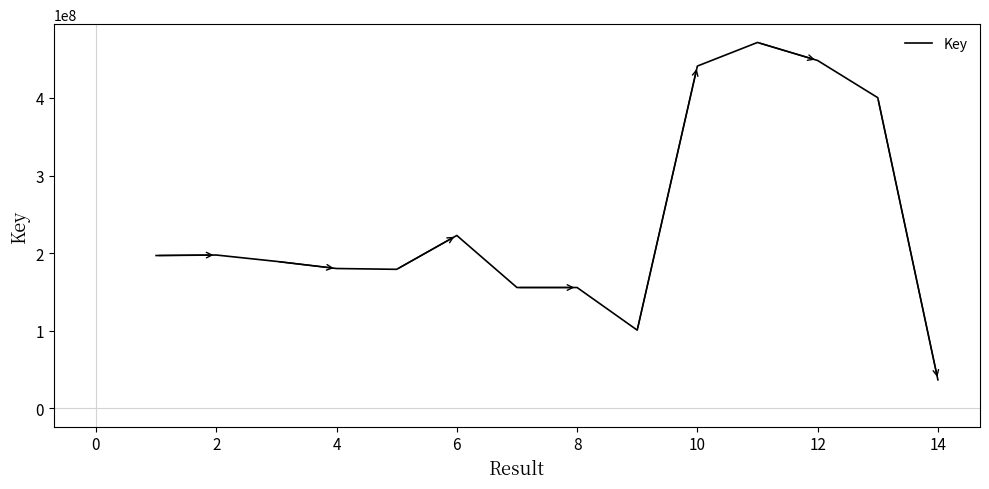

What is the difference between the maximum and minimum values?

434821335